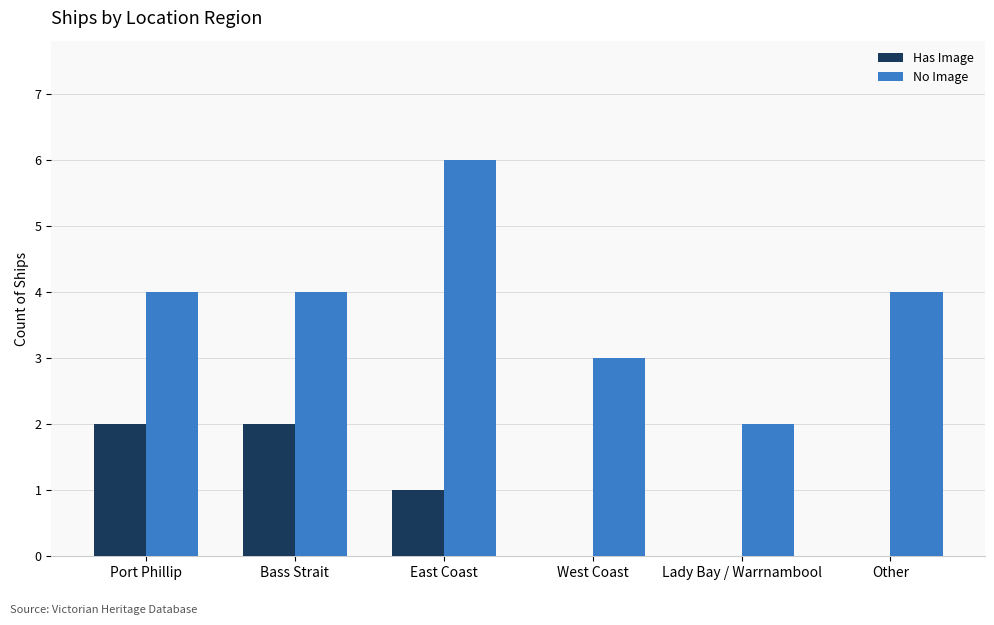

At which label does No Image reach its peak?

East Coast